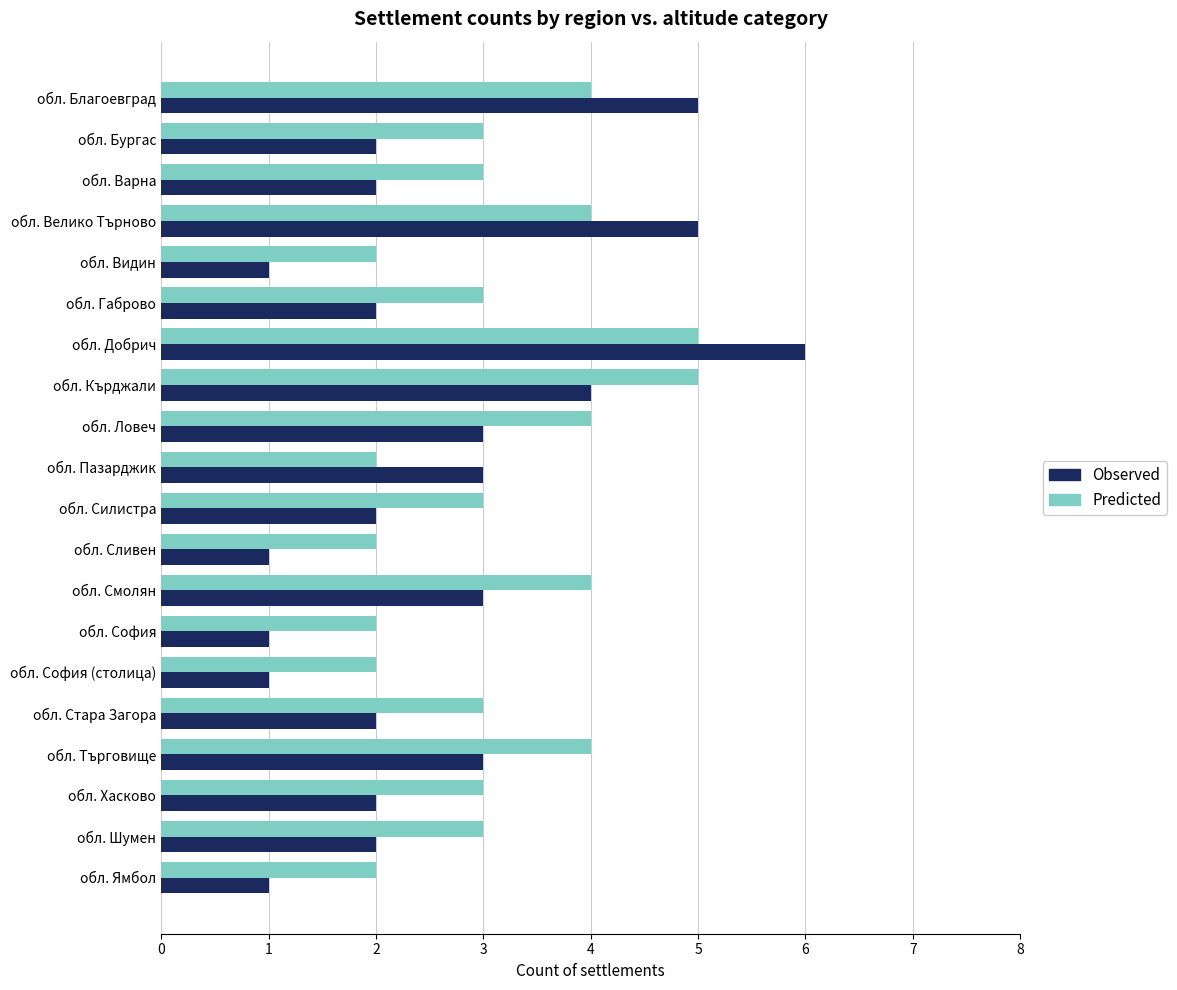

Which series changed the most between обл. Добрич and обл. Кърджали?

Observed